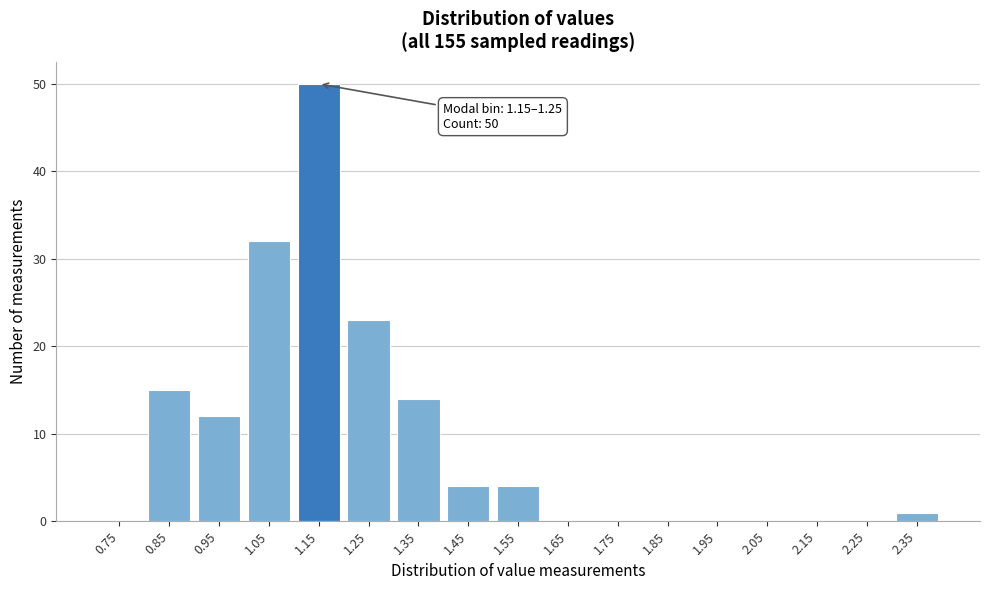

Reading left to right, what are all the values shown in this chart?

0.75=0	0.85=15	0.95=12	1.05=32	1.15=50	1.25=23	1.35=14	1.45=4	1.55=4	1.65=0	1.75=0	1.85=0	1.95=0	2.05=0	2.15=0	2.25=0	2.35=1